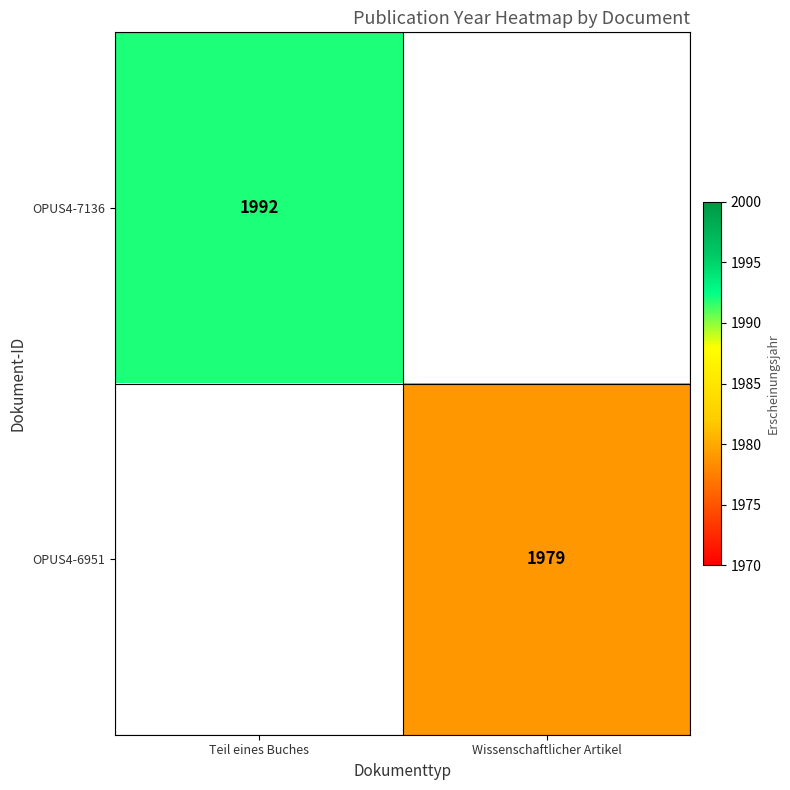

At how many categories does at least one series exceed 1985?

1